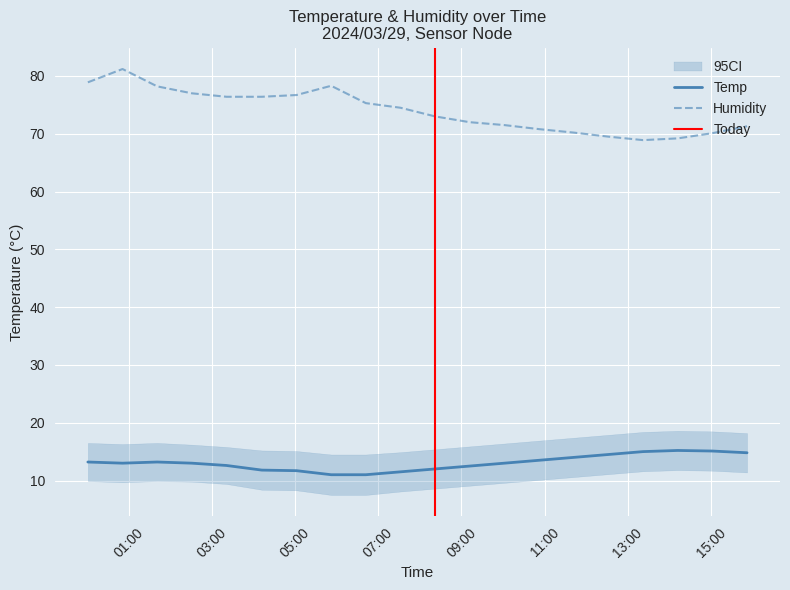

What is the approximate value of Temp at 2024/03/29 04:12?

11.8